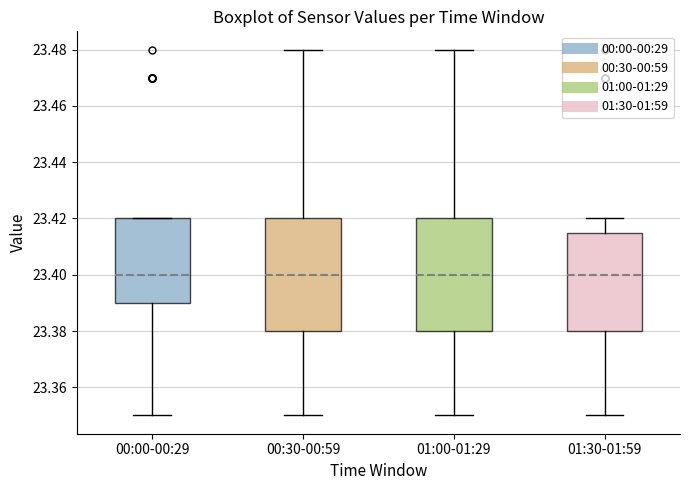

Where does the median line of the box for 00:00-00:29 sit on the y-axis? The values are not printed on the chart, so give them approximately, as read against the axis.

23.400